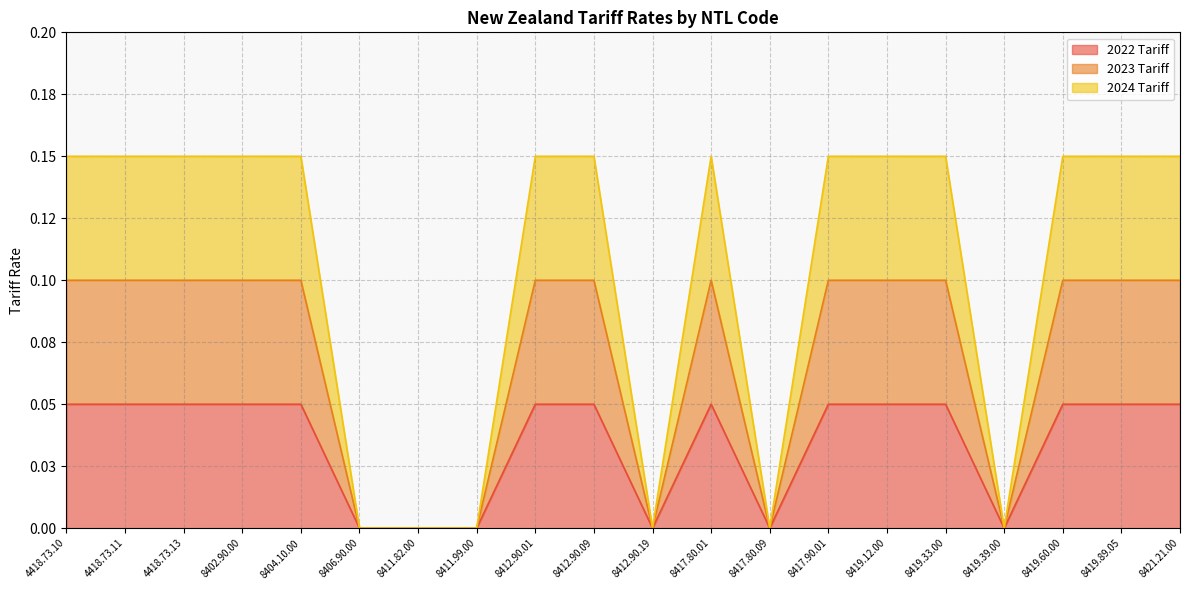

True or false: 2023 Tariff and 2022 Tariff intersect in this chart.

False